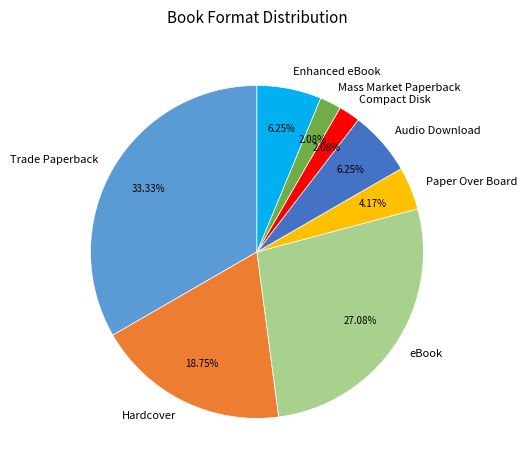

Which category has the biggest portion of the pie?

Trade Paperback